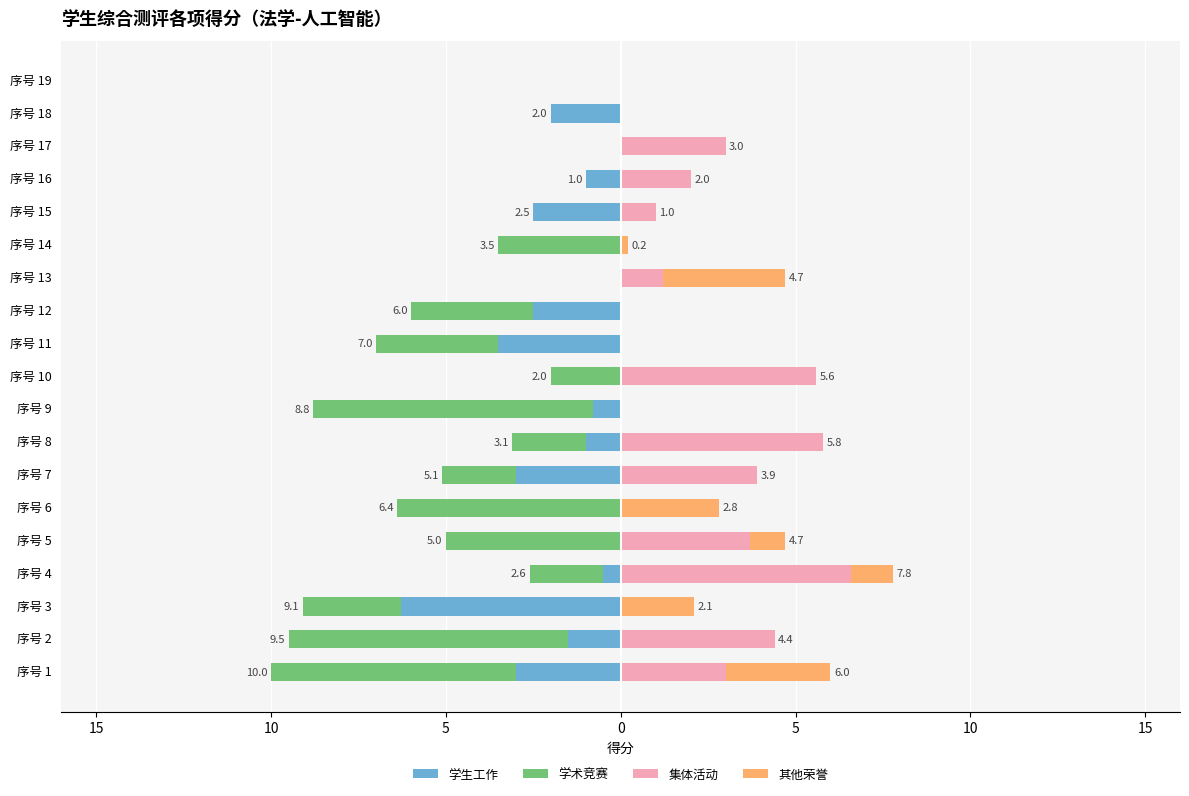

How many values in the 学生工作 series are below -1?

8